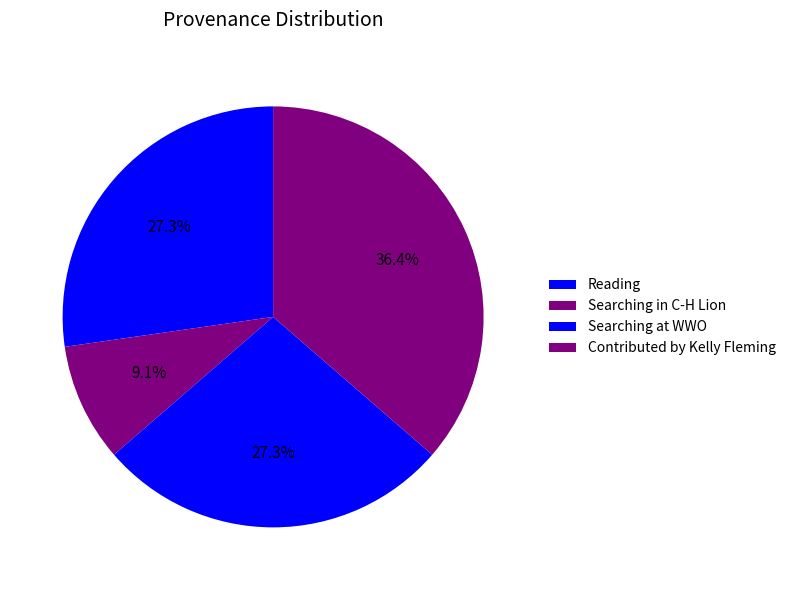

Does Reading represent more than half of the total?

No